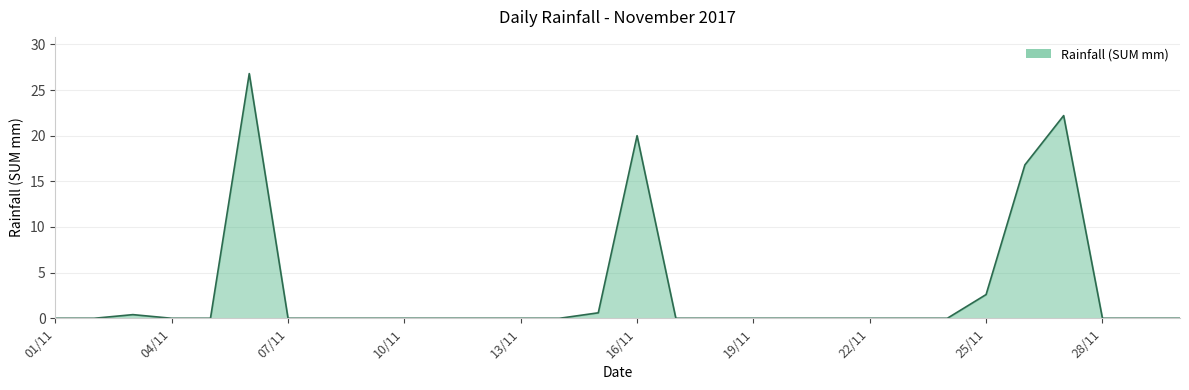

What is the difference between the maximum and minimum values?

26.8